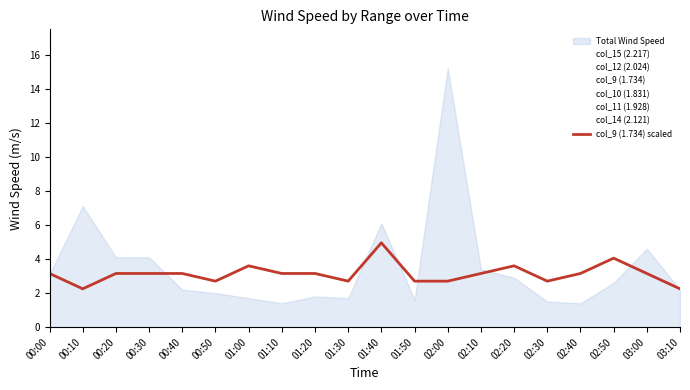

How many data points does each series have?

20